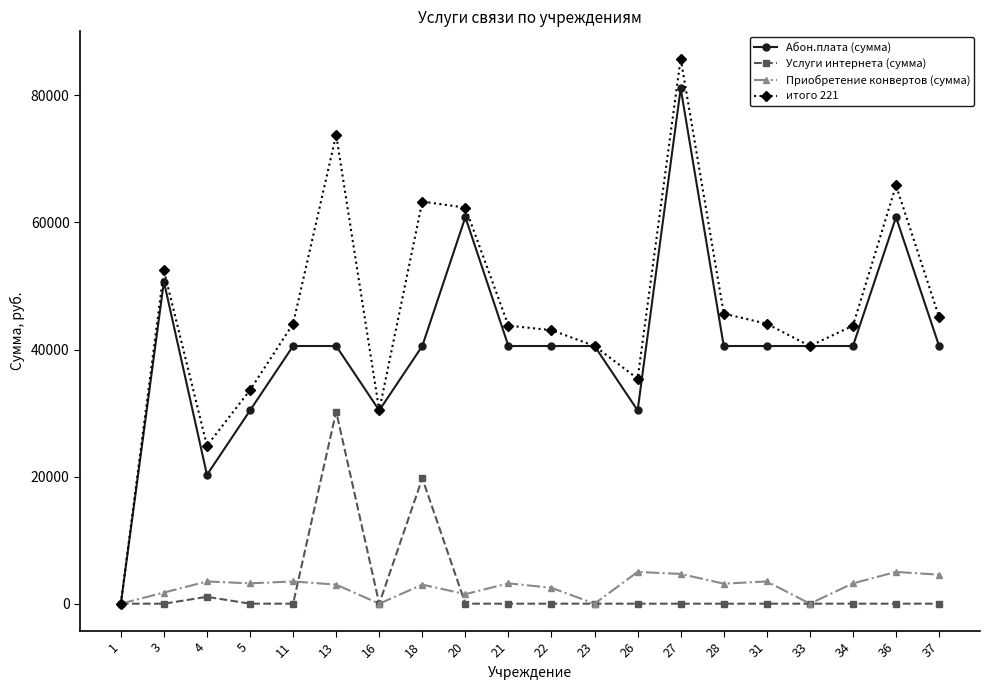

True or false: Абон.плата (сумма) has more than 2 points higher than both neighbors.

True